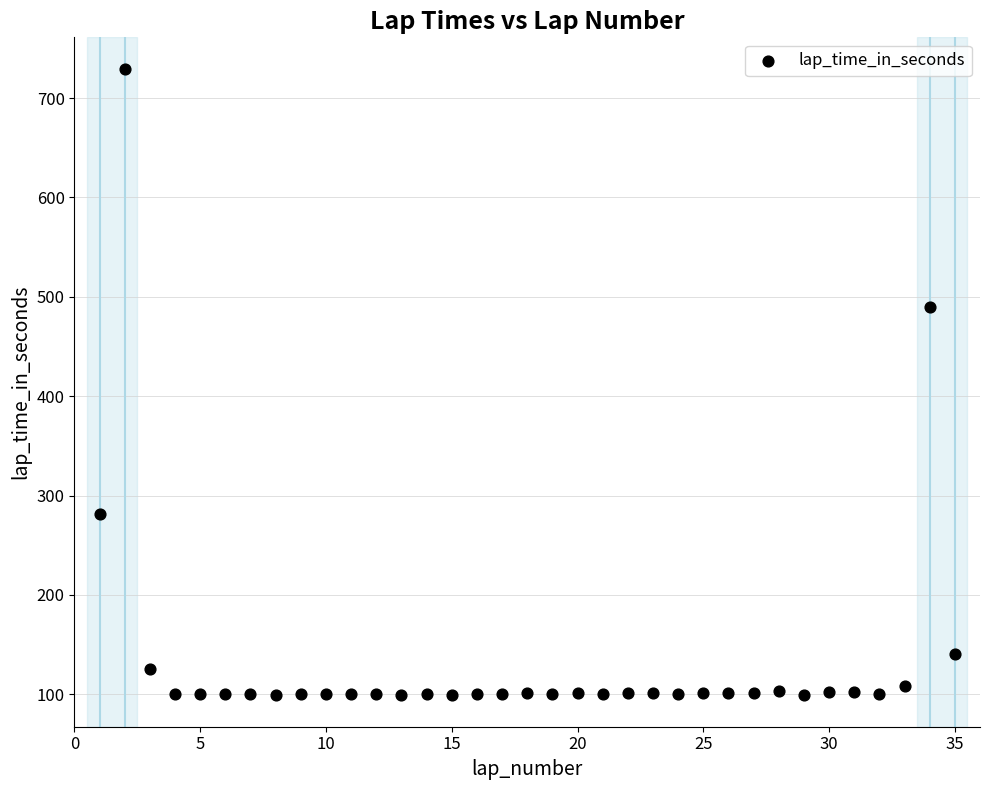

What Y value in the scatter plot is closest to 414?

489.6